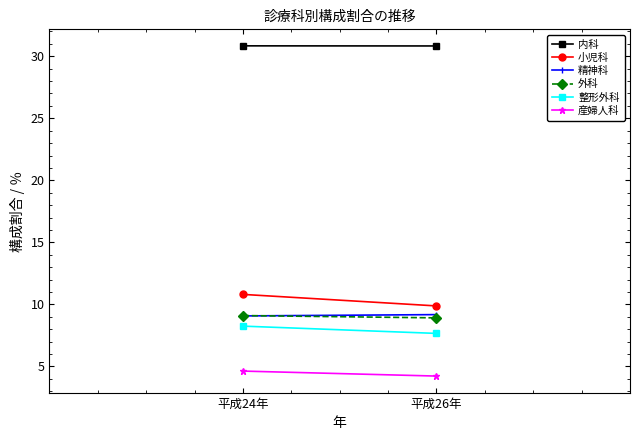

What is the sum of all 精神科 values?

18.2